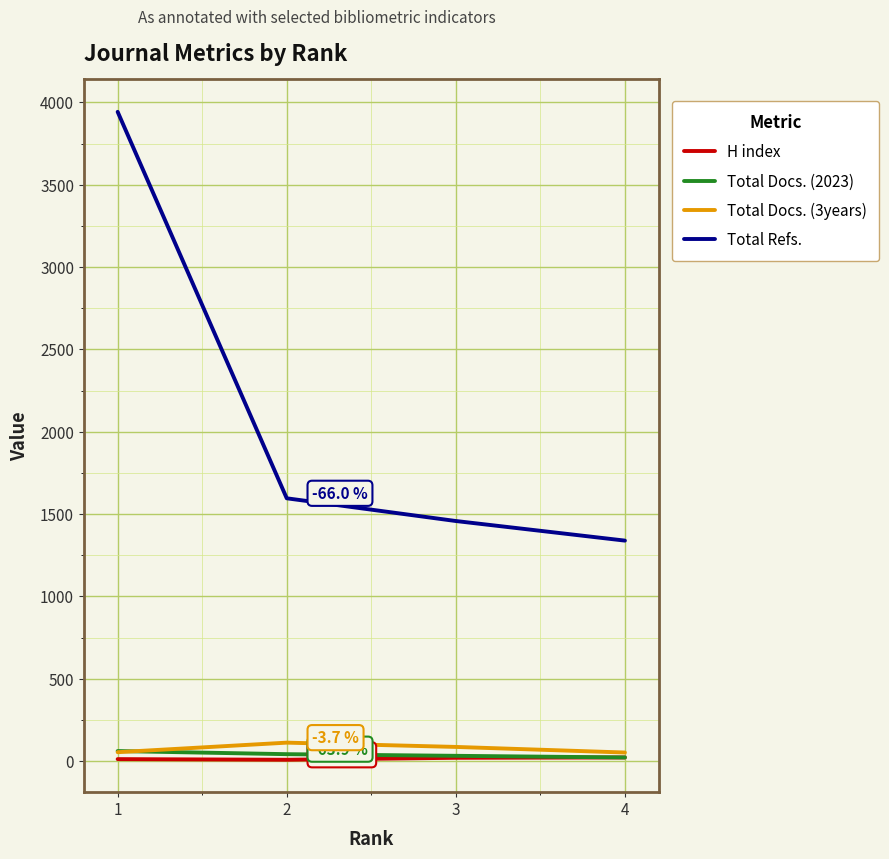

True or false: Total Refs. and Total Docs. (2023) cross at least once.

False